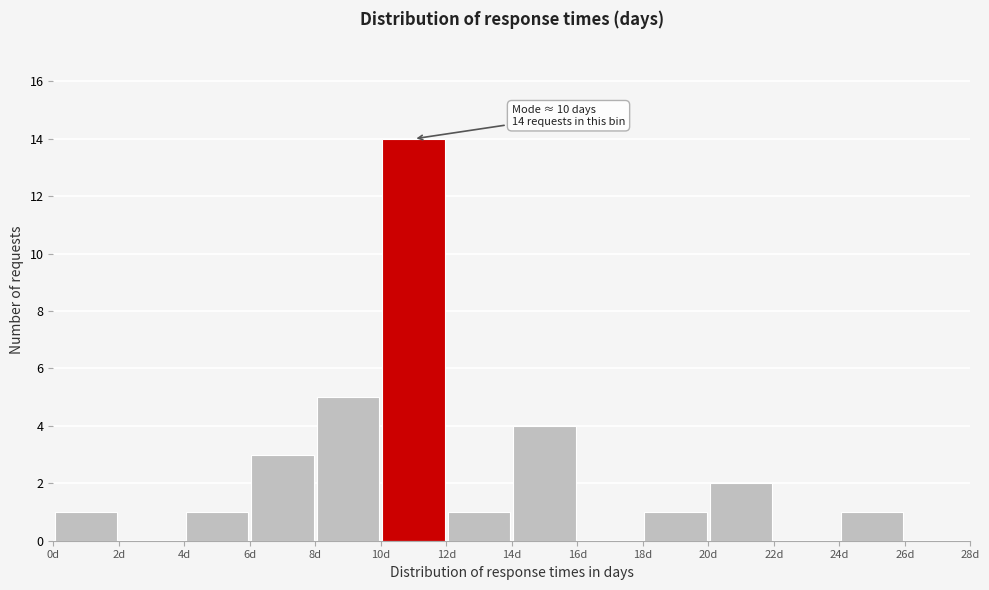

Which range on the x-axis has the tallest bar?

10 to 12